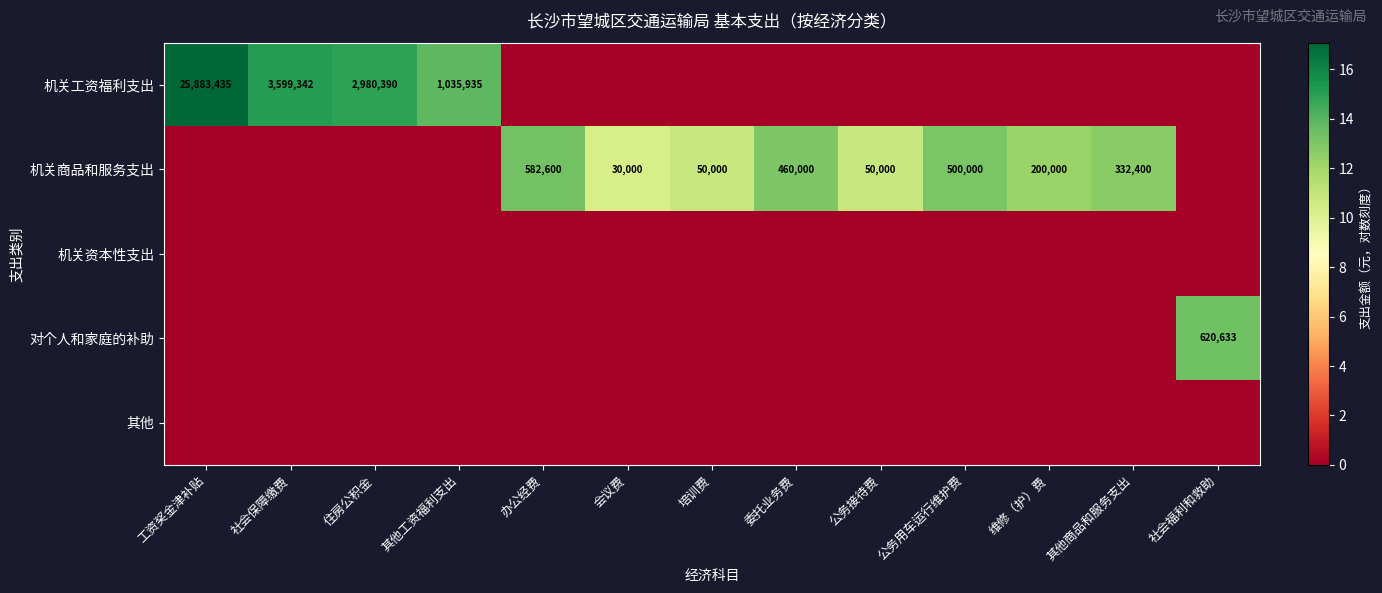

True or false: 机关工资福利支出 has a value of 4732550 at 住房公积金.

False